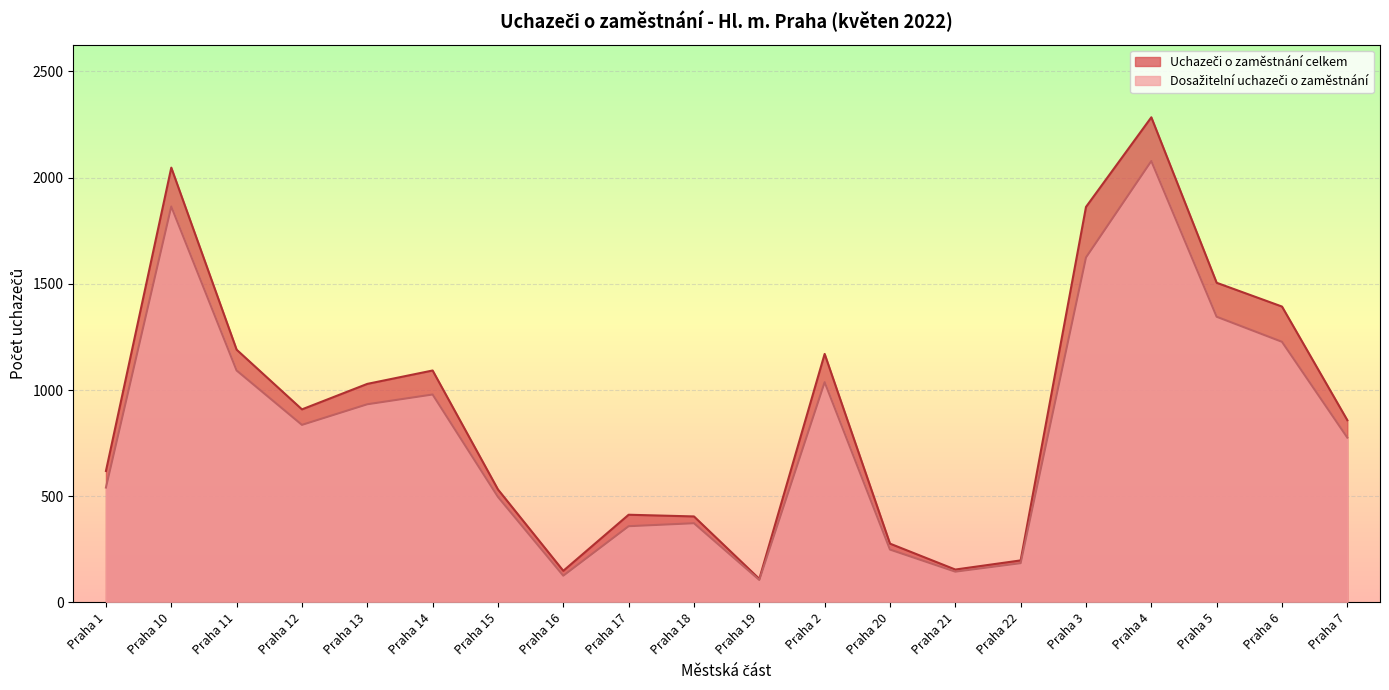

The value of Dosažitelní uchazeči o zaměstnání at Praha 22 is 268. True or false?

False